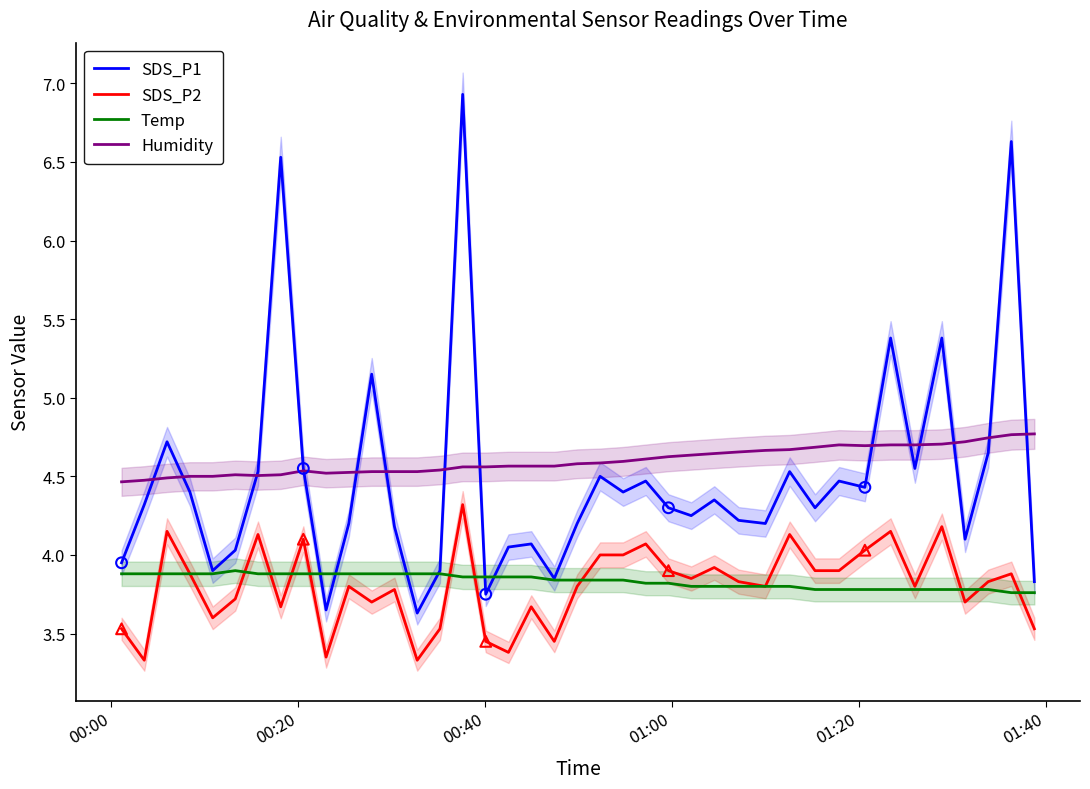

What is the minimum value for SDS_P2?

3.3